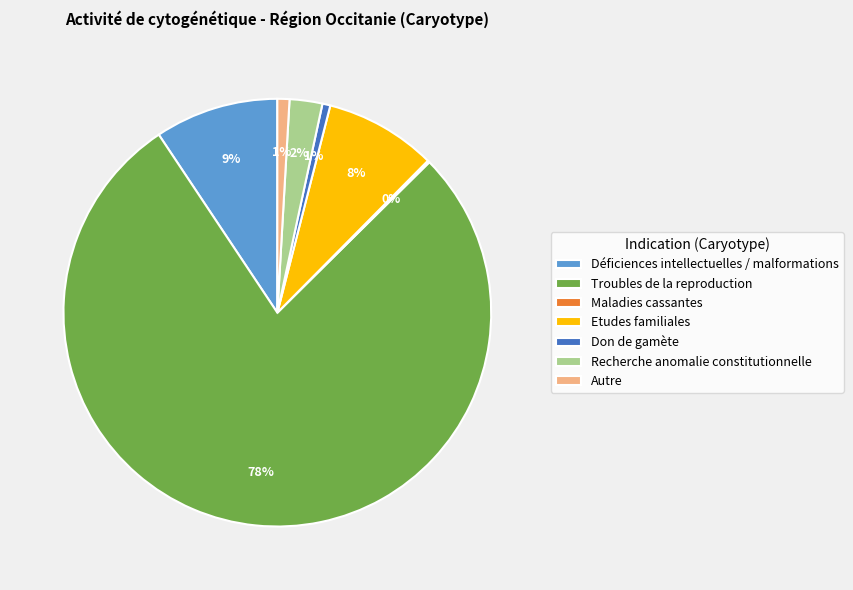

The Troubles de la reproduction slice represents 78% of the pie. True or false?

True